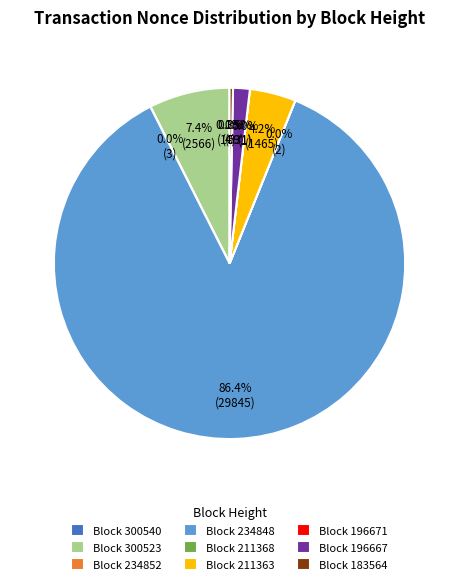

What is the largest slice in the pie chart?

Block 234848